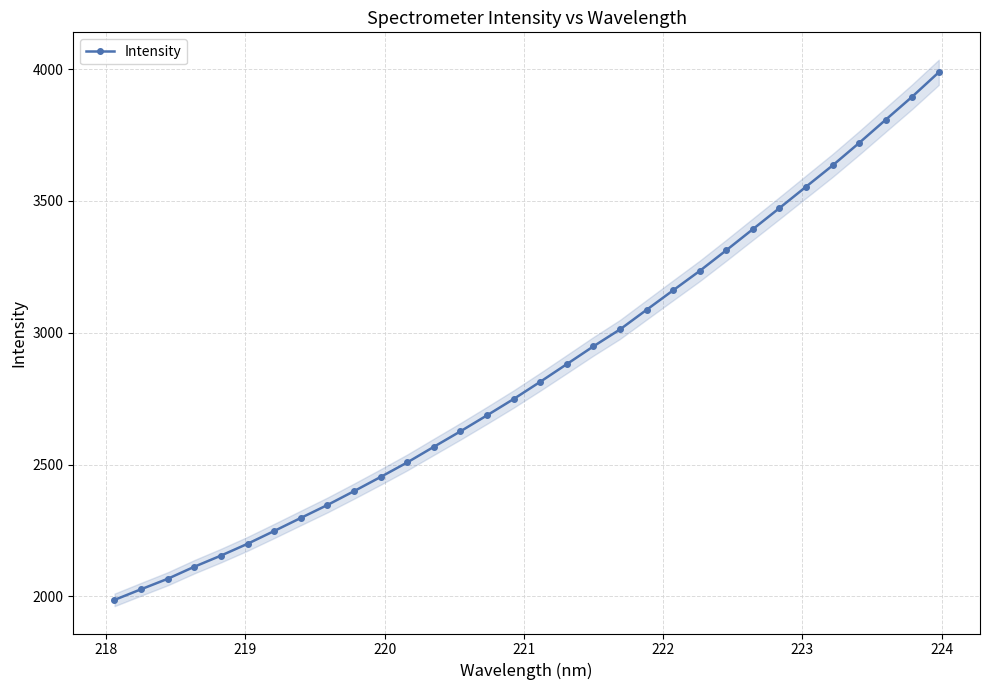

What is the maximum value for Intensity?

3987.9